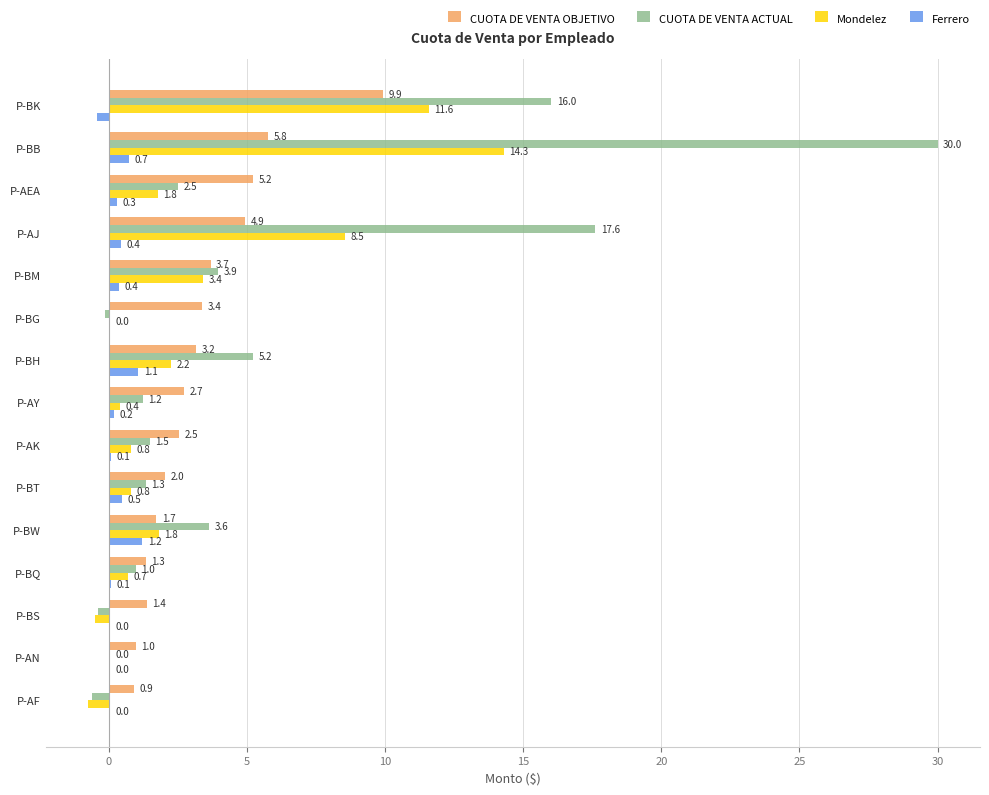

How many values in CUOTA DE VENTA ACTUAL are above zero?

12